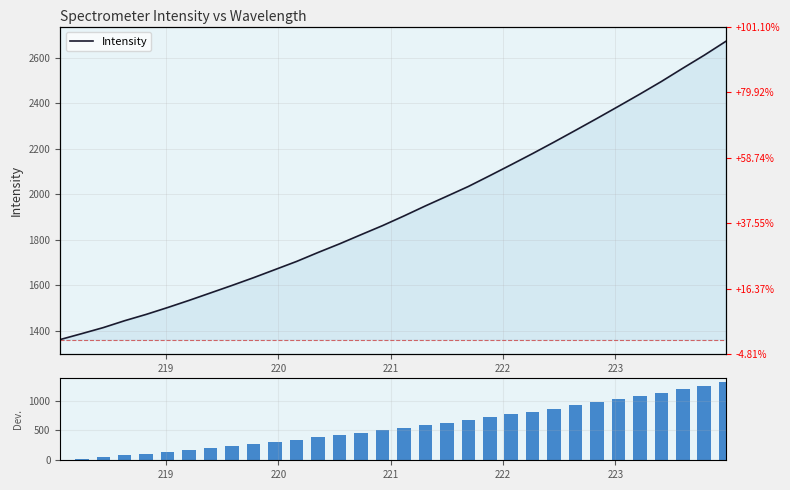

Is the value of Deviation at 222 greater than the value of Intensity at 18?

No